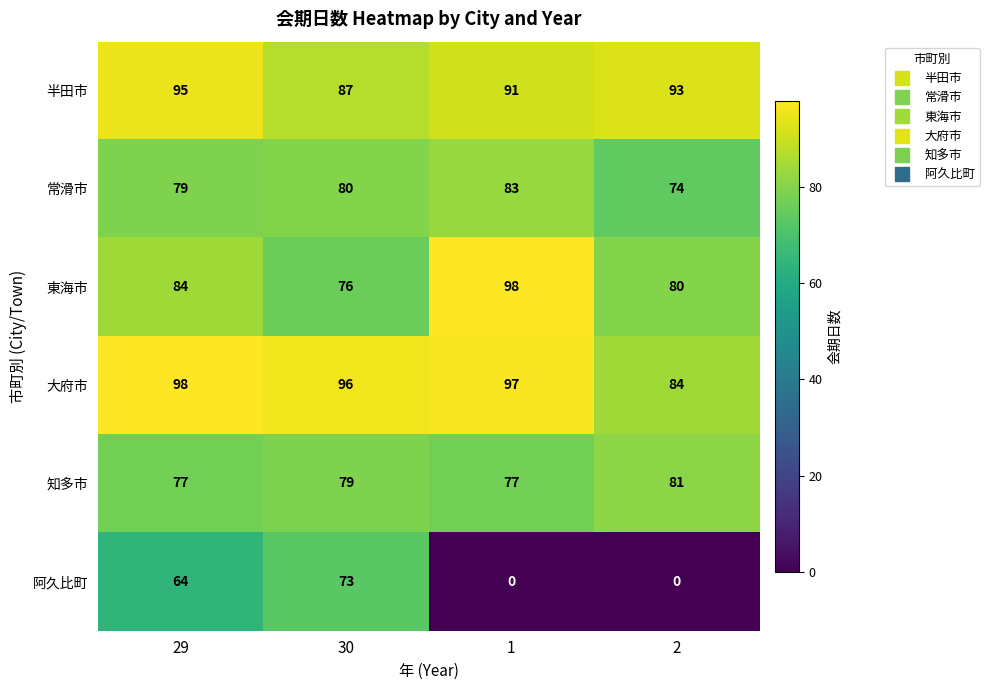

What is the spread (max minus min) of values at 30?

23